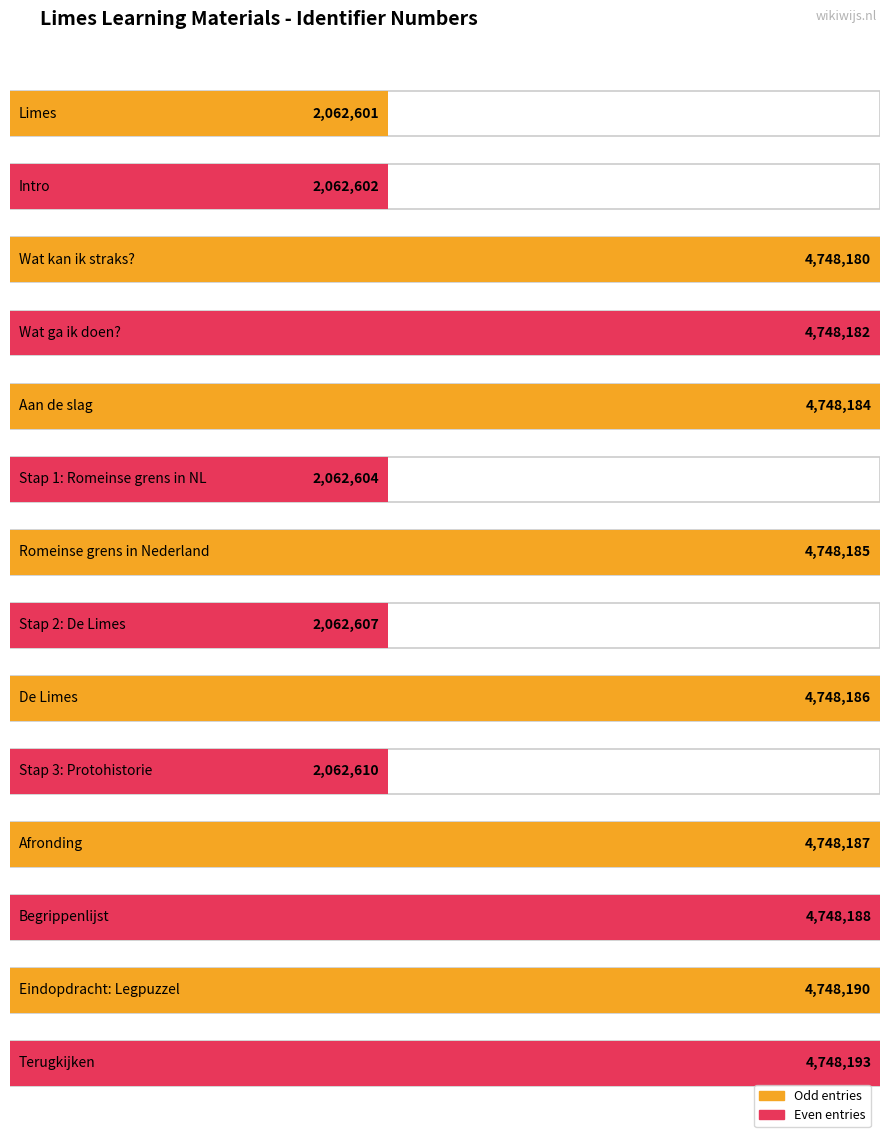

Rank the categories by value from highest to lowest.

Terugkijken, Eindopdracht: Legpuzzel, Begrippenlijst, Afronding, De Limes, Romeinse grens in Nederland, Aan de slag, Wat ga ik doen?, Wat kan ik straks?, Stap 3: Protohistorie, Stap 2: De Limes, Stap 1: Romeinse grens in NL, Intro, Limes